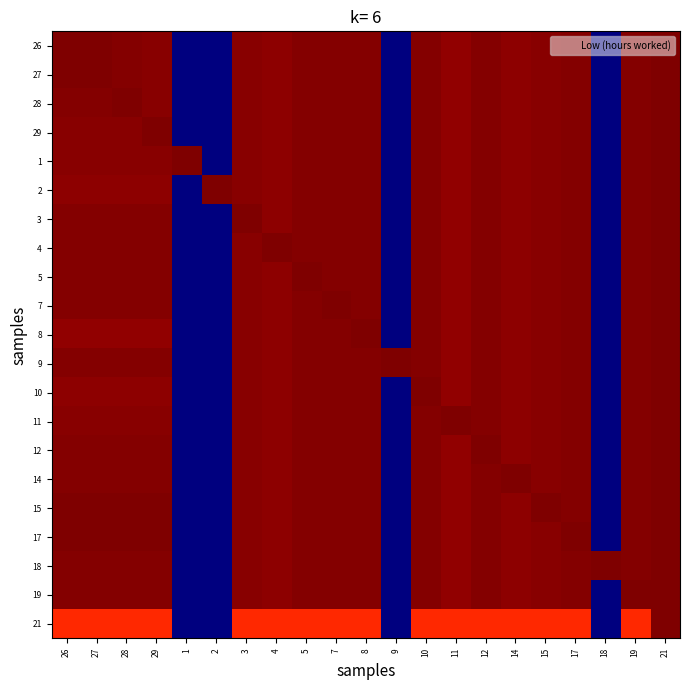

Which category has the highest value across all series?

26